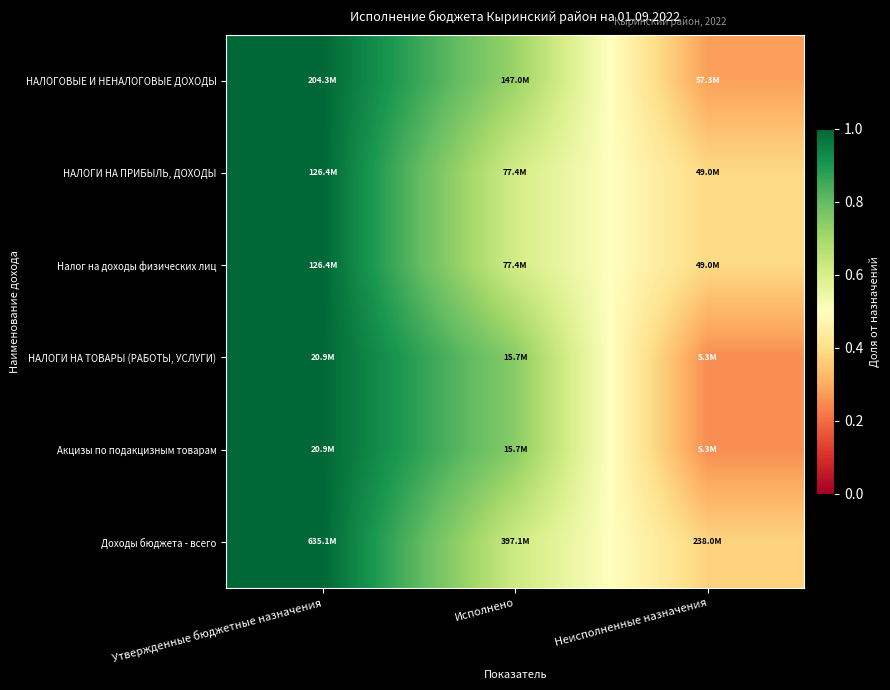

What is the maximum value shown in the chart?

1.0